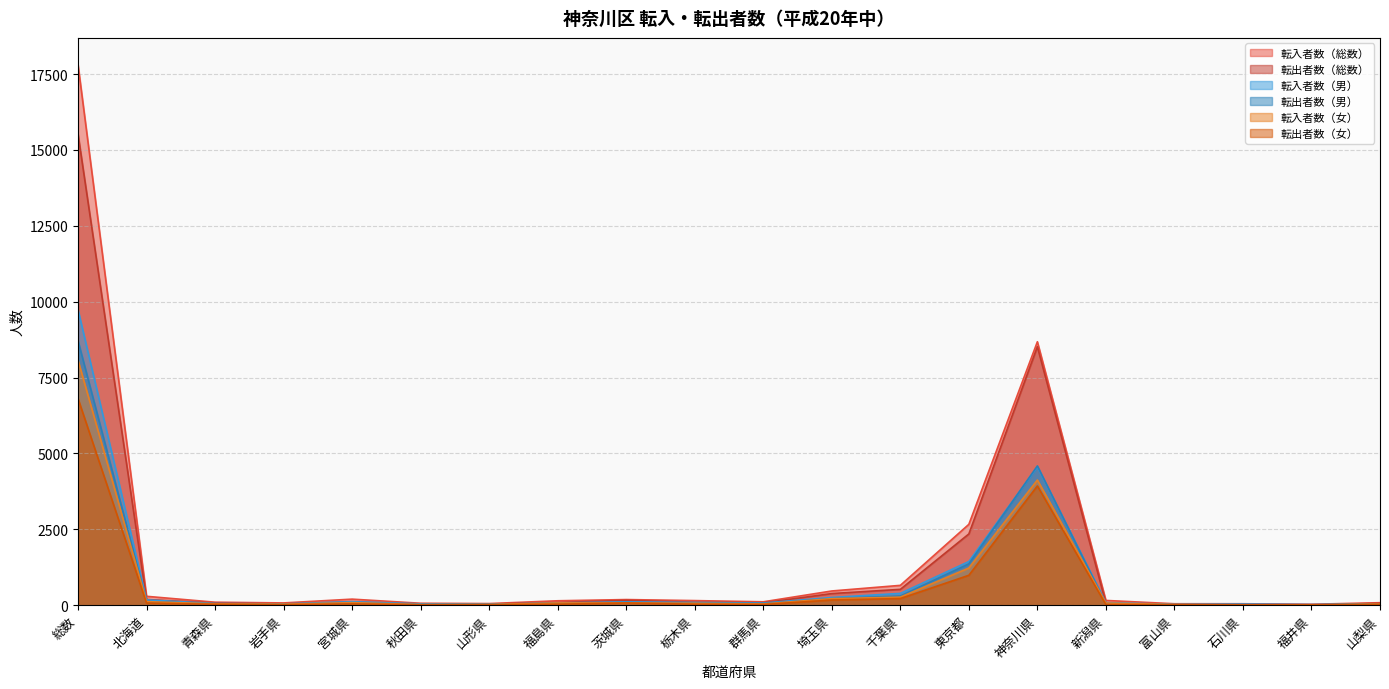

What is the label of the 15th point from the left?

神奈川県